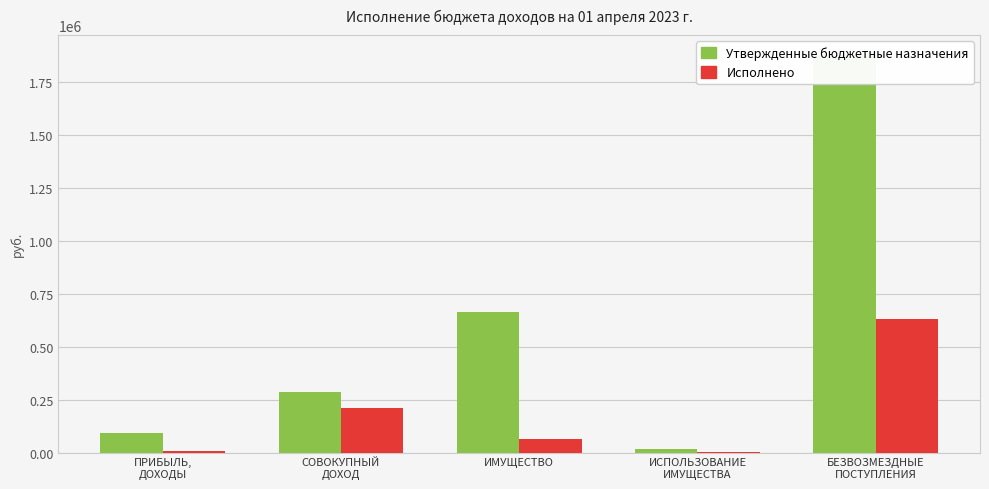

What is the difference between the second highest and second lowest values in the Утвержденные бюджетные назначения series?

572501.0